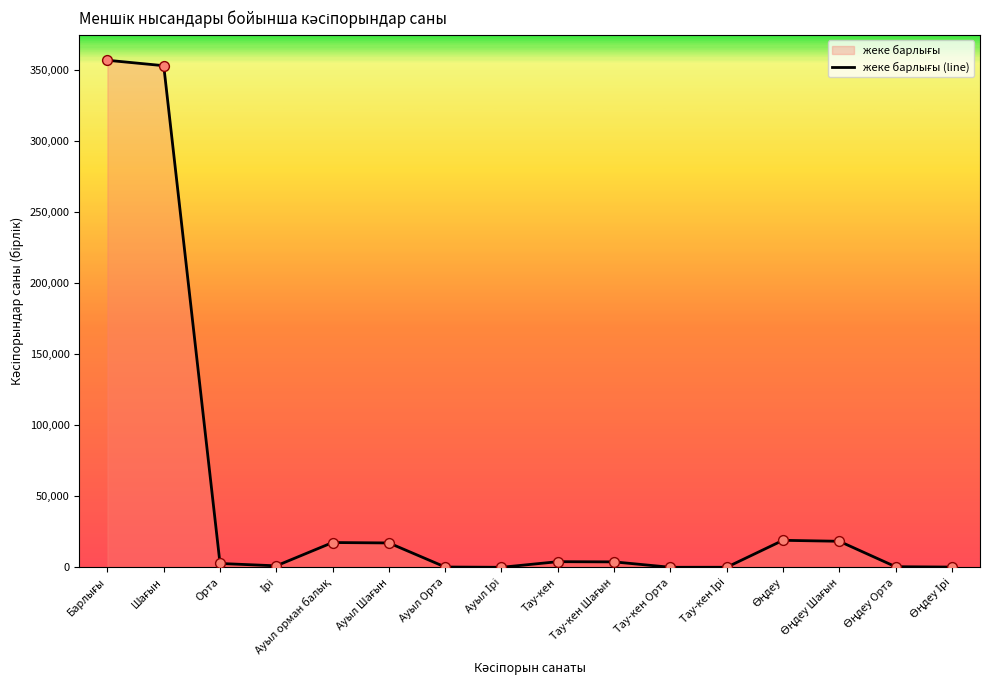

What is the change in value from Ауыл Ірі to Тау-кен?

+3956